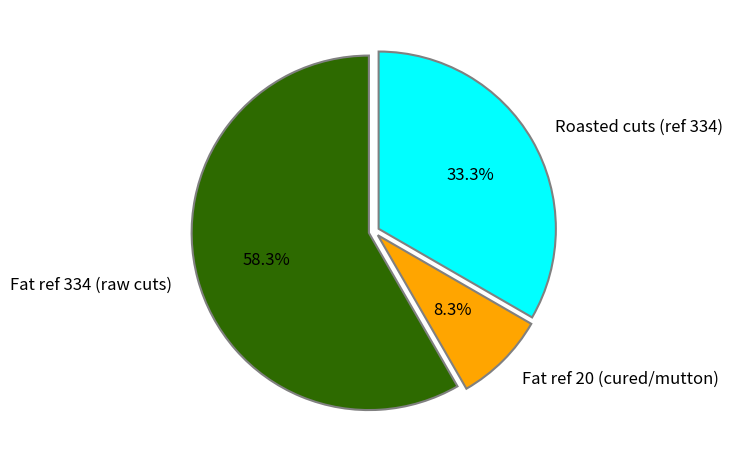

To the nearest percent, what is the difference between the largest and smallest slice percentages?

50%